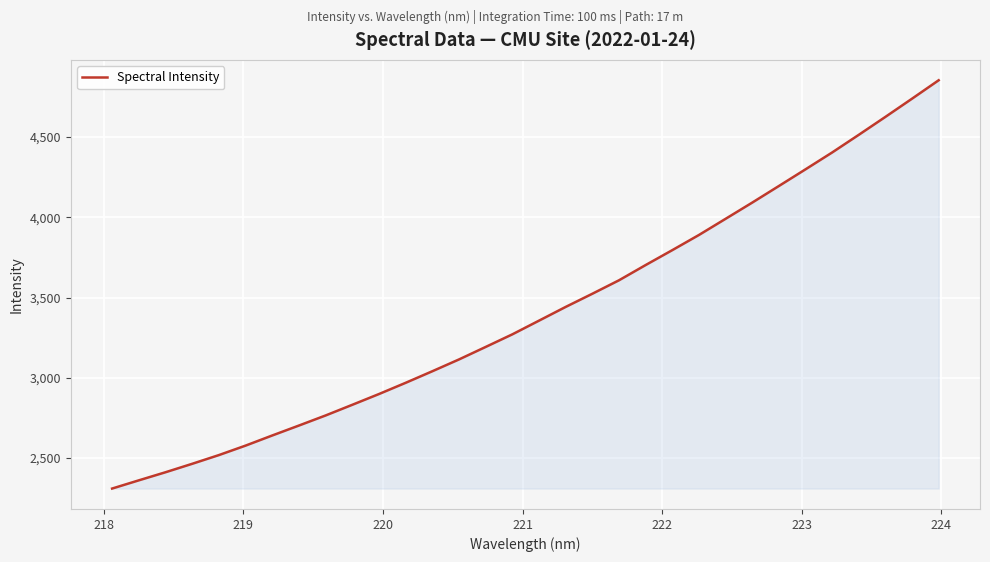

What is the difference between the maximum and minimum values?

2544.5